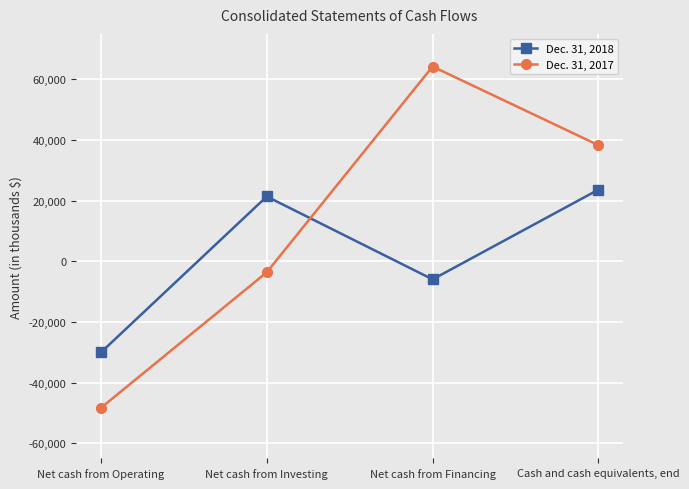

Rank the series by their maximum value, from highest to lowest.

Dec. 31, 2017, Dec. 31, 2018